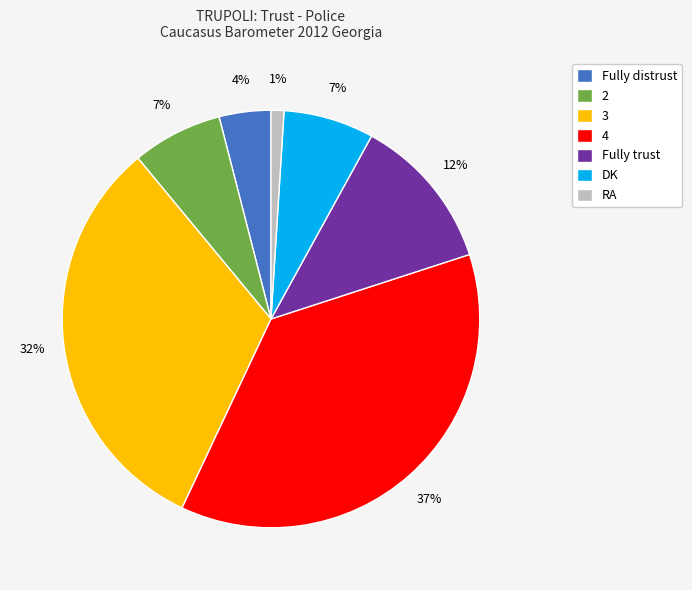

Which slice is the smallest?

RA